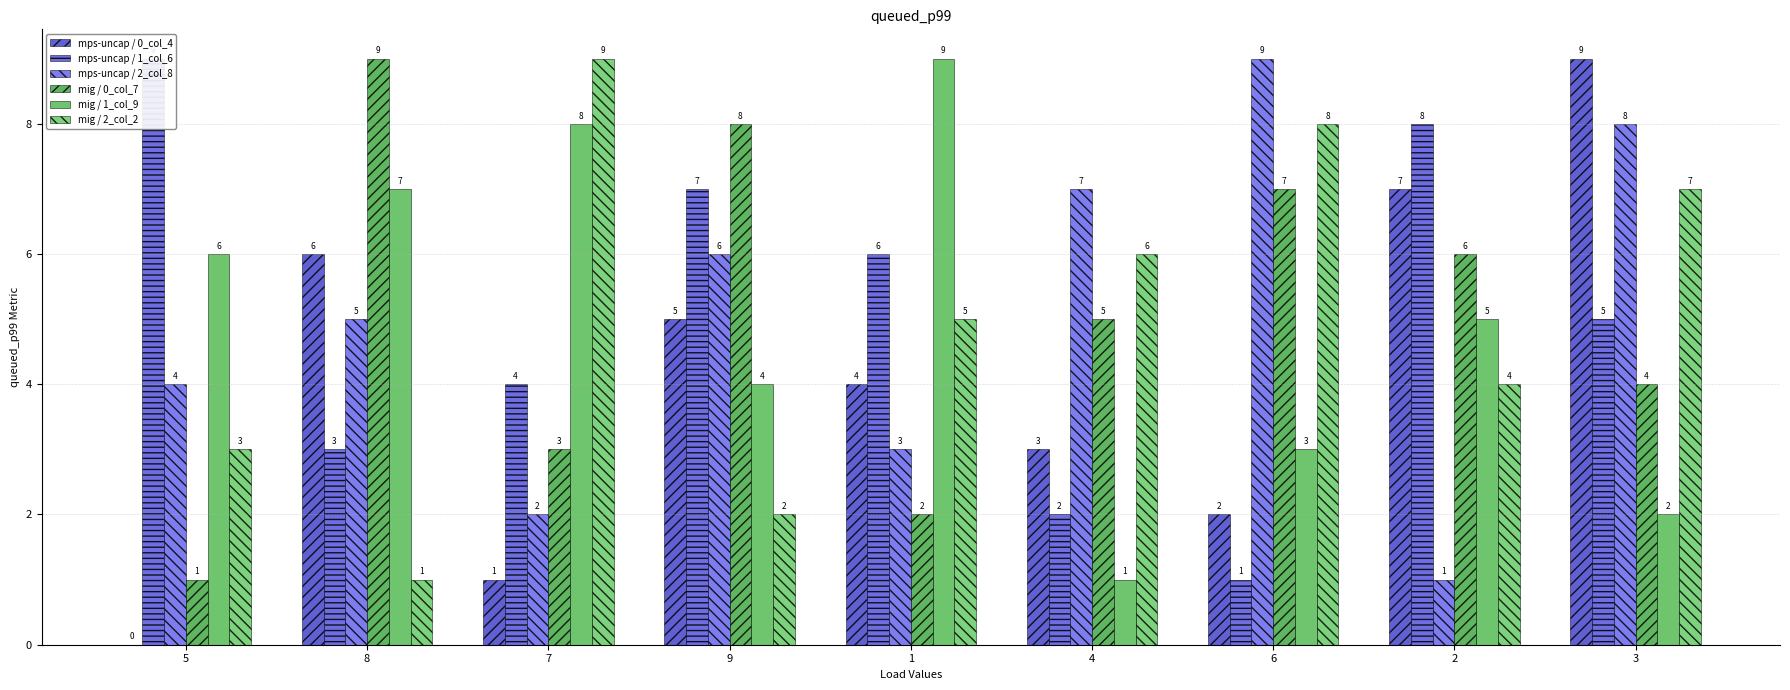

The mig / 2_col_2 series shows 3 at 4. True or false?

False